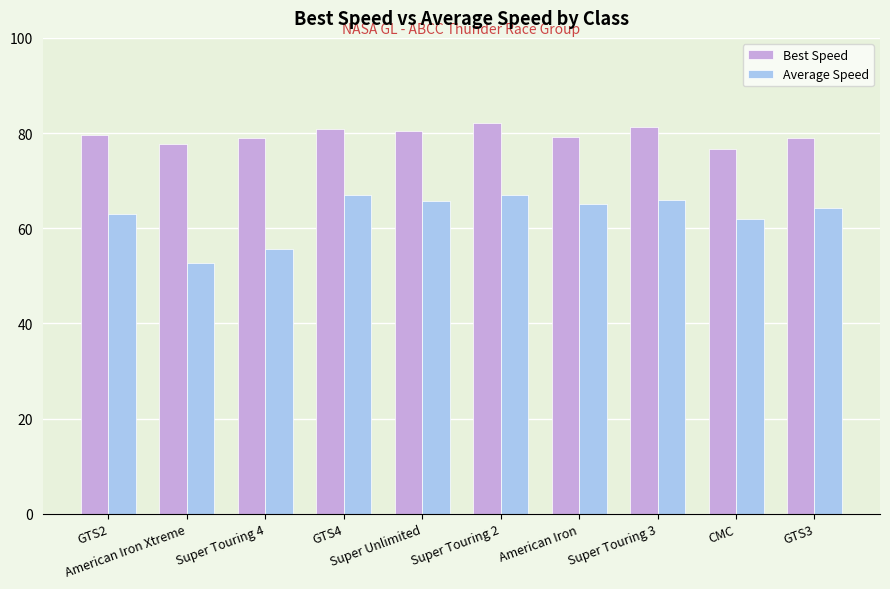

Which series has the widest spread of values?

Average Speed